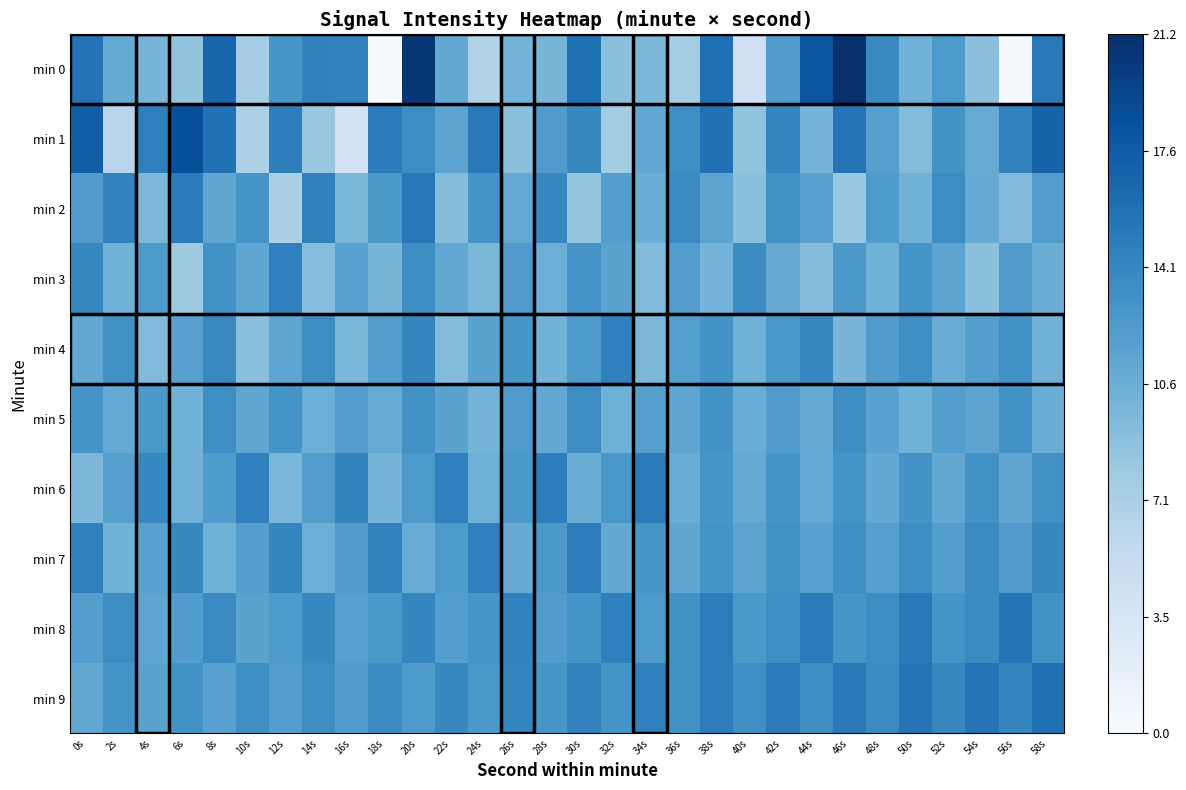

Reading right to left, list all the values displayed in this chart.

min 0: 58s=15.2	56s=0.2	54s=8.8	52s=12.6	50s=10.2	48s=13.8	46s=21.2	44s=18.0	42s=12.2	40s=4.3	38s=16.0	36s=7.5	34s=9.7	32s=8.9	30s=15.9	28s=10.0	26s=10.0	24s=6.6	22s=11.1	20s=20.5	18s=0.0	16s=14.3	14s=14.5	12s=12.8	10s=7.4	8s=16.8	6s=8.5	4s=10.0	2s=10.9	0s=15.7
min 1: 58s=17.0	56s=14.4	54s=10.8	52s=13.1	50s=9.3	48s=11.9	46s=15.6	44s=10.0	42s=14.2	40s=8.5	38s=15.8	36s=13.4	34s=11.1	32s=7.6	30s=14.0	28s=12.3	26s=8.9	24s=15.2	22s=11.5	20s=13.6	18s=15.0	16s=3.8	14s=8.2	12s=14.8	10s=7.0	8s=15.8	6s=18.6	4s=14.7	2s=6.2	0s=17.4
min 2: 58s=12.1	56s=9.5	54s=10.9	52s=13.6	50s=10.2	48s=12.4	46s=8.1	44s=11.7	42s=13.3	40s=8.9	38s=11.5	36s=13.8	34s=10.6	32s=12.0	30s=8.4	28s=14.1	26s=11.0	24s=12.9	22s=9.2	20s=15.3	18s=12.6	16s=9.8	14s=14.5	12s=7.1	10s=13.0	8s=11.3	6s=14.9	4s=9.6	2s=14.4	0s=12.2
min 3: 58s=10.6	56s=12.2	54s=8.9	52s=11.5	50s=13.0	48s=10.3	46s=12.6	44s=9.2	42s=10.9	40s=13.7	38s=10.0	36s=12.1	34s=9.4	32s=11.6	30s=12.9	28s=10.5	26s=12.3	24s=9.7	22s=11.2	20s=13.5	18s=9.9	16s=11.8	14s=9.1	12s=14.6	10s=11.4	8s=13.2	6s=7.9	4s=12.5	2s=10.3	0s=14.0
min 4: 58s=10.2	56s=13.2	54s=12.0	52s=10.7	50s=13.4	48s=12.2	46s=9.9	44s=14.0	42s=12.7	40s=10.4	38s=13.1	36s=11.9	34s=9.6	32s=14.6	30s=12.4	28s=10.1	26s=12.8	24s=11.6	22s=9.3	20s=14.2	18s=12.0	16s=9.8	14s=13.6	12s=11.4	10s=9.0	8s=13.9	6s=11.7	4s=9.5	2s=13.3	0s=11.1
min 5: 58s=10.6	56s=13.2	54s=11.5	52s=12.0	50s=10.3	48s=11.7	46s=13.5	44s=10.9	42s=12.2	40s=10.7	38s=13.1	36s=11.4	34s=11.9	32s=10.4	30s=13.6	28s=11.1	26s=12.3	24s=10.0	22s=11.6	20s=13.3	18s=10.8	16s=12.1	14s=10.5	12s=13.0	10s=11.3	8s=13.4	6s=10.1	4s=12.6	2s=11.0	0s=12.9
min 6: 58s=13.3	56s=11.3	54s=13.2	52s=11.2	50s=13.1	48s=11.1	46s=13.0	44s=11.0	42s=12.9	40s=10.9	38s=12.8	36s=10.7	34s=14.9	32s=12.7	30s=10.6	28s=14.8	26s=12.6	24s=10.4	22s=14.7	20s=12.5	18s=10.0	16s=14.3	14s=12.1	12s=9.8	10s=14.6	8s=12.4	6s=10.2	4s=14.1	2s=11.9	0s=9.7
min 7: 58s=14.0	56s=12.3	54s=13.8	52s=12.1	50s=13.6	48s=11.9	46s=13.4	44s=11.7	42s=13.2	40s=11.5	38s=13.0	36s=11.3	34s=12.8	32s=11.1	30s=14.8	28s=12.6	26s=10.9	24s=14.6	22s=12.4	20s=10.7	18s=14.4	16s=12.2	14s=10.5	12s=14.2	10s=12.0	8s=10.3	6s=14.0	4s=11.8	2s=10.1	0s=14.5
min 8: 58s=13.2	56s=15.4	54s=13.8	52s=13.0	50s=15.2	48s=13.6	46s=12.8	44s=15.0	42s=13.4	40s=12.6	38s=14.8	36s=13.2	34s=12.4	32s=14.6	30s=13.0	28s=12.2	26s=14.4	24s=12.8	22s=12.0	20s=14.2	18s=12.6	16s=11.8	14s=14.0	12s=12.4	10s=11.6	8s=13.8	6s=12.2	4s=11.4	2s=13.6	0s=12.0
min 9: 58s=15.8	56s=14.2	54s=15.6	52s=14.0	50s=15.4	48s=13.8	46s=15.2	44s=13.6	42s=15.0	40s=13.4	38s=14.8	36s=13.2	34s=14.6	32s=13.0	30s=14.4	28s=12.8	26s=14.2	24s=12.6	22s=14.0	20s=12.4	18s=13.8	16s=12.2	14s=13.6	12s=12.0	10s=13.4	8s=11.8	6s=13.2	4s=11.6	2s=13.0	0s=11.2